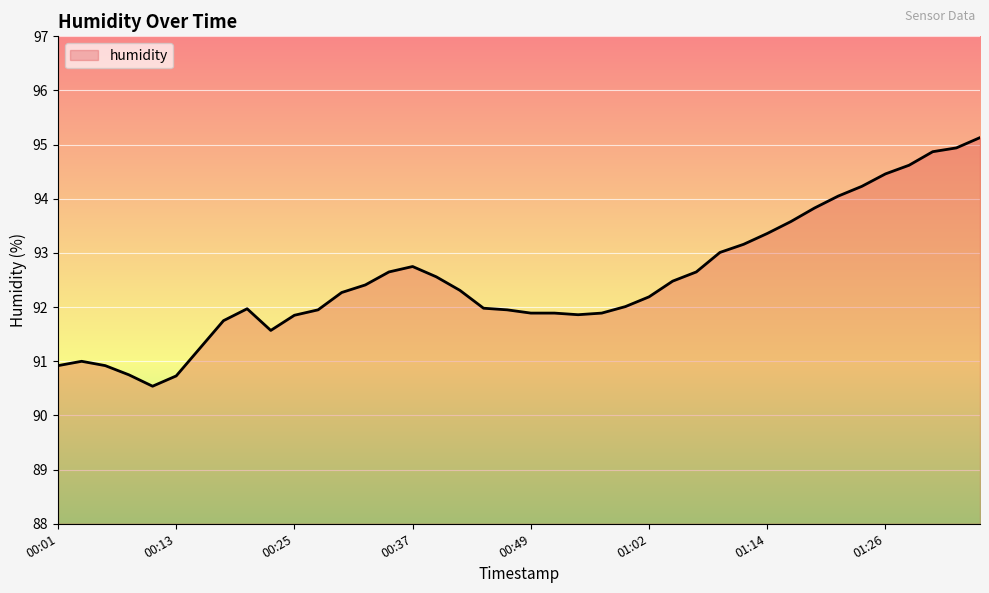

What is the difference between the maximum and minimum values?

4.6